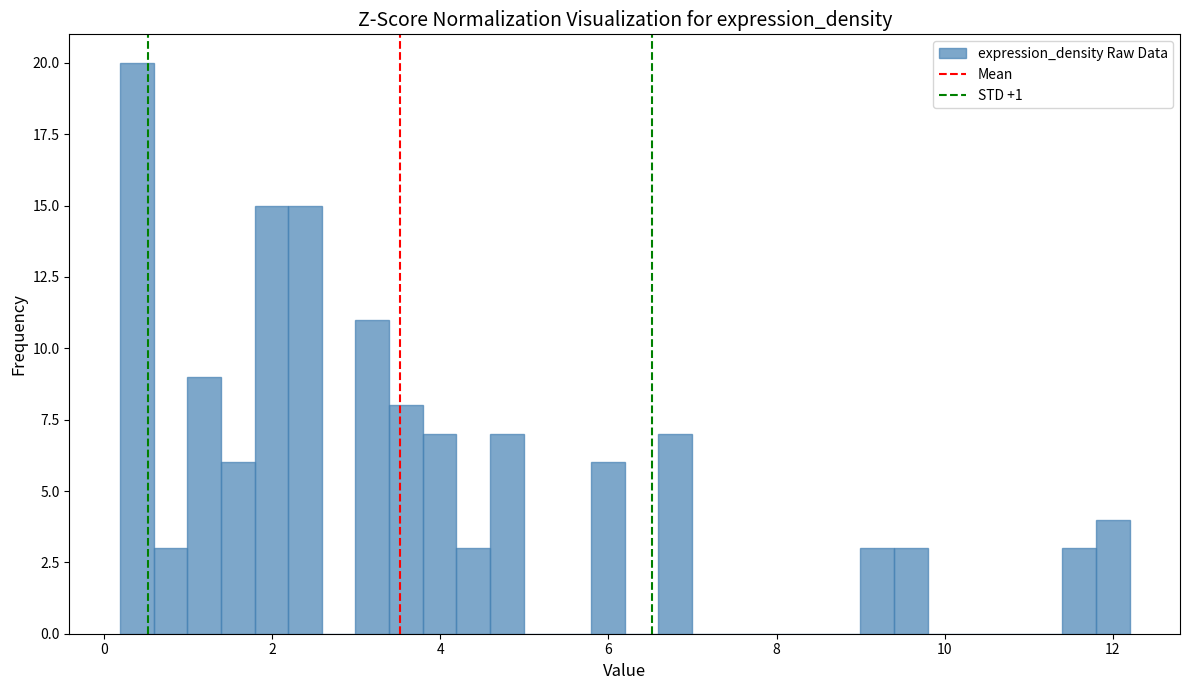

Read against the x-axis, roughly where is the centre of the tallest bar?

0.4